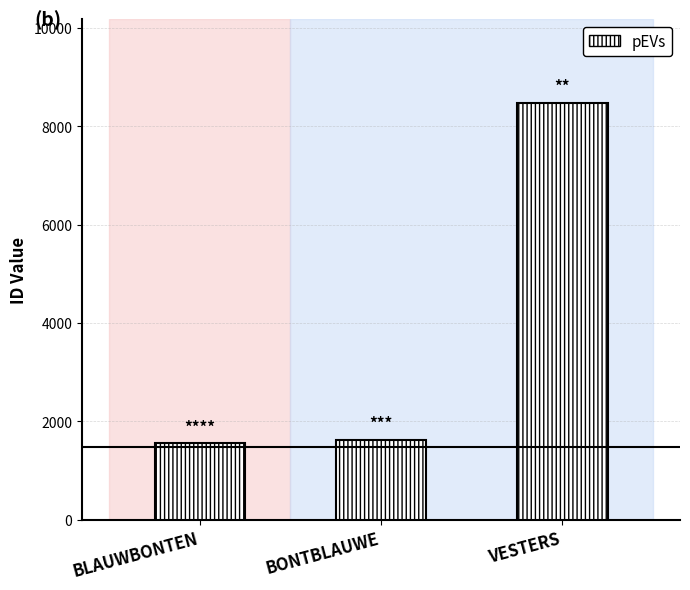

What is the label of the 3rd bar from the left?

VESTERS